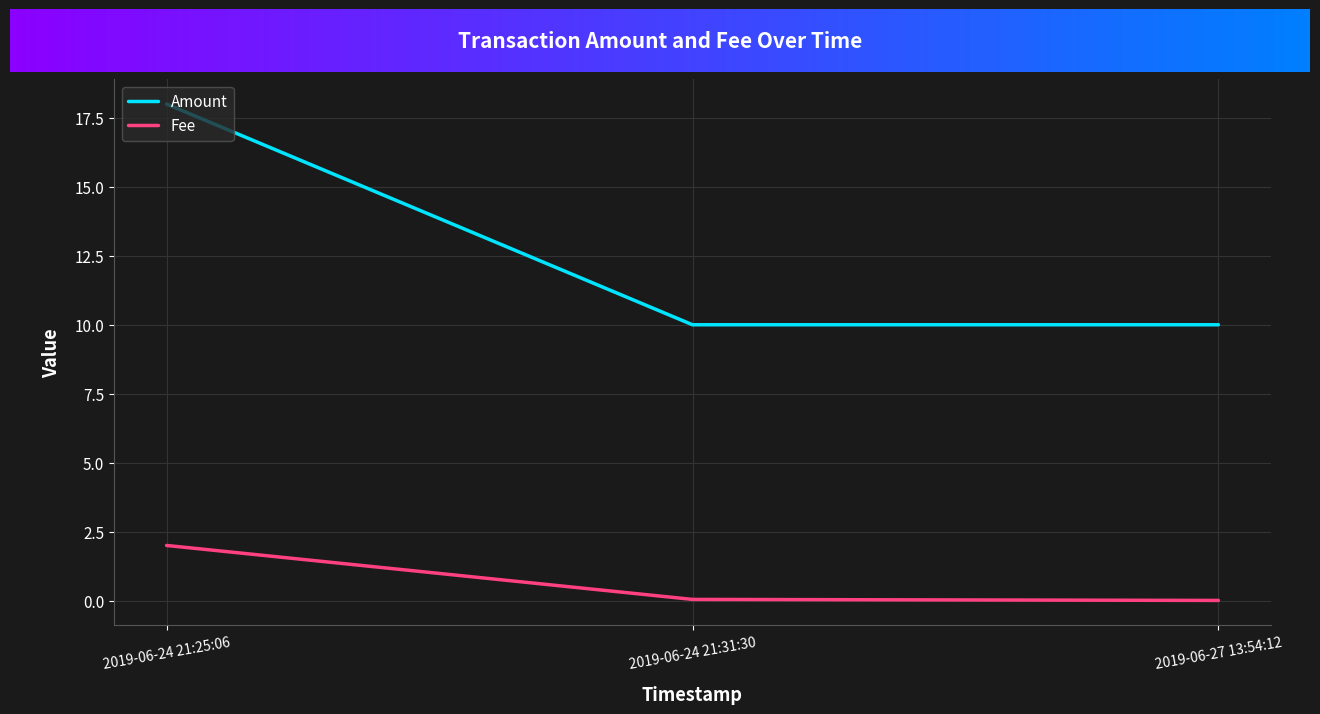

Is the value of Fee at 2019-06-24 21:25:06 greater than the value of Amount at 2019-06-24 21:31:30?

No